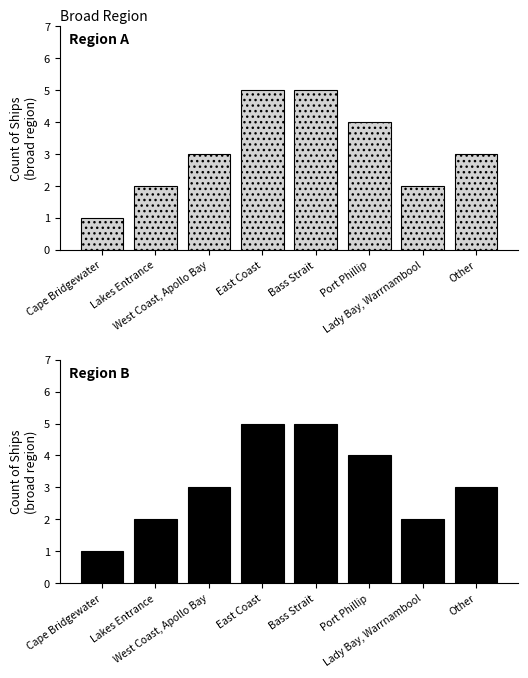

What is the smallest value displayed?

1